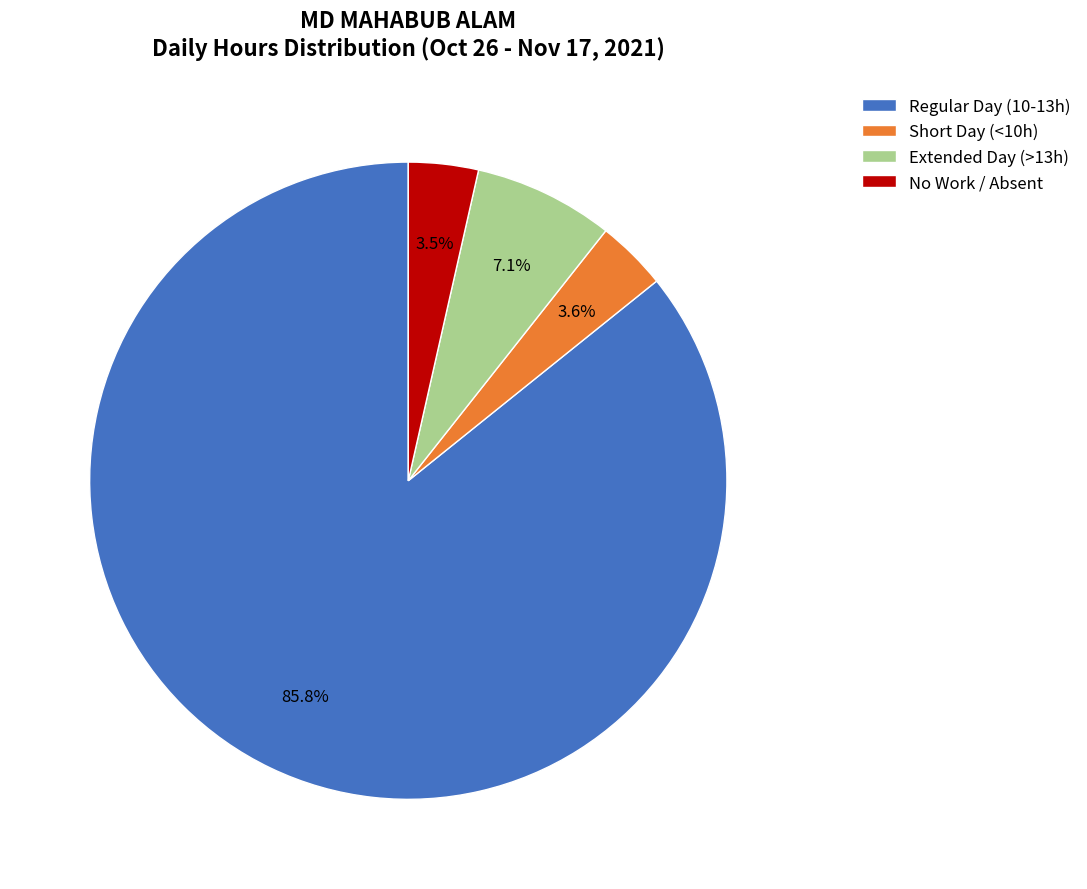

Which has a higher value, Regular Day (10-13h) or Short Day (<10h)?

Regular Day (10-13h)